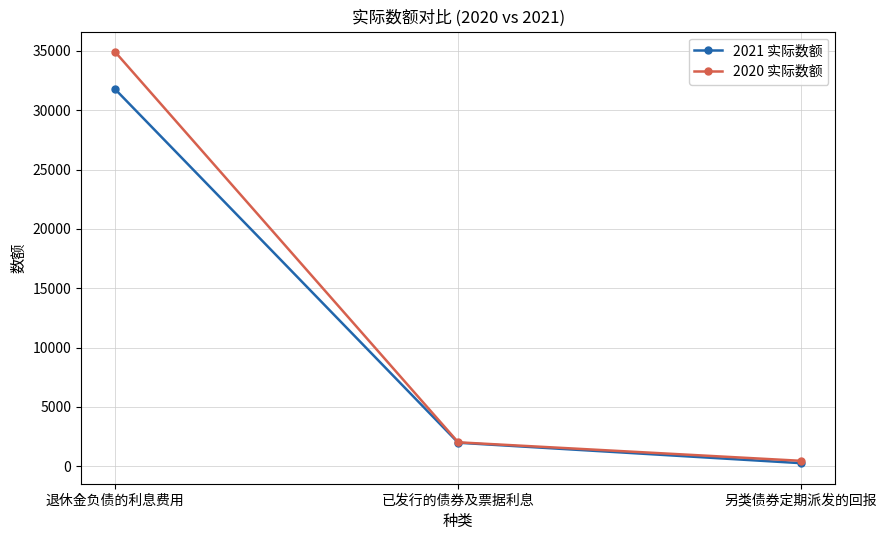

Is it true that 2020 实际数额 equals 60910 at 退休金负债的利息费用?

False